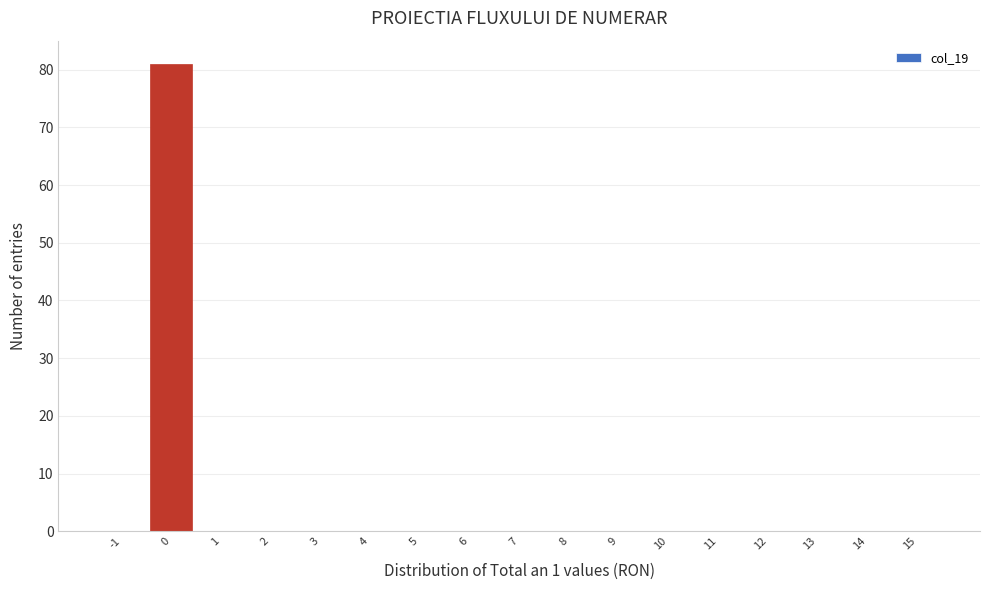

Reading left to right, what are all the values shown in this chart?

-1=0	0=81	1=0	2=0	3=0	4=0	5=0	6=0	7=0	8=0	9=0	10=0	11=0	12=0	13=0	14=0	15=0